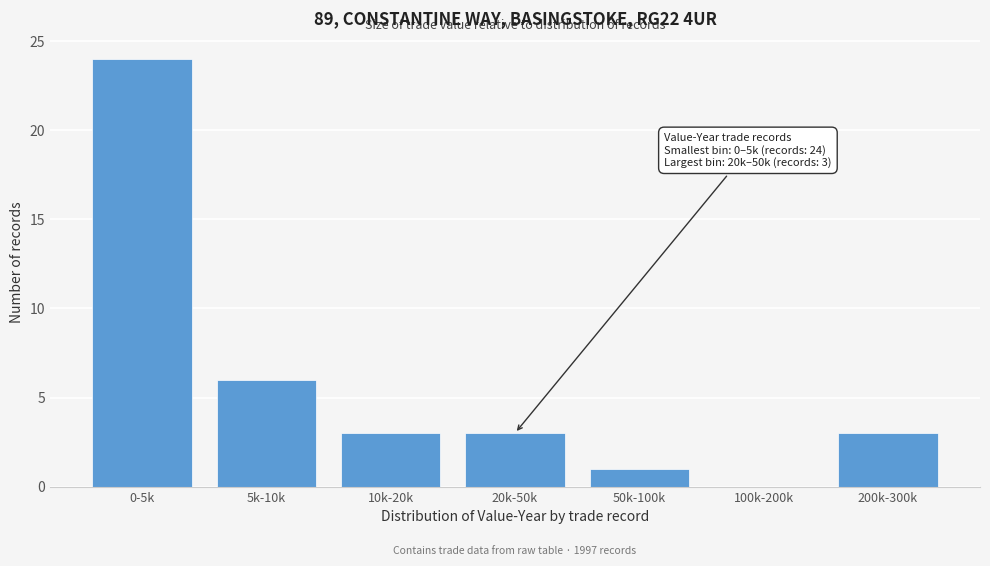

Reading left to right, extract all data points from this chart.

0-5k=24	5k-10k=6	10k-20k=3	20k-50k=3	50k-100k=1	100k-200k=0	200k-300k=3